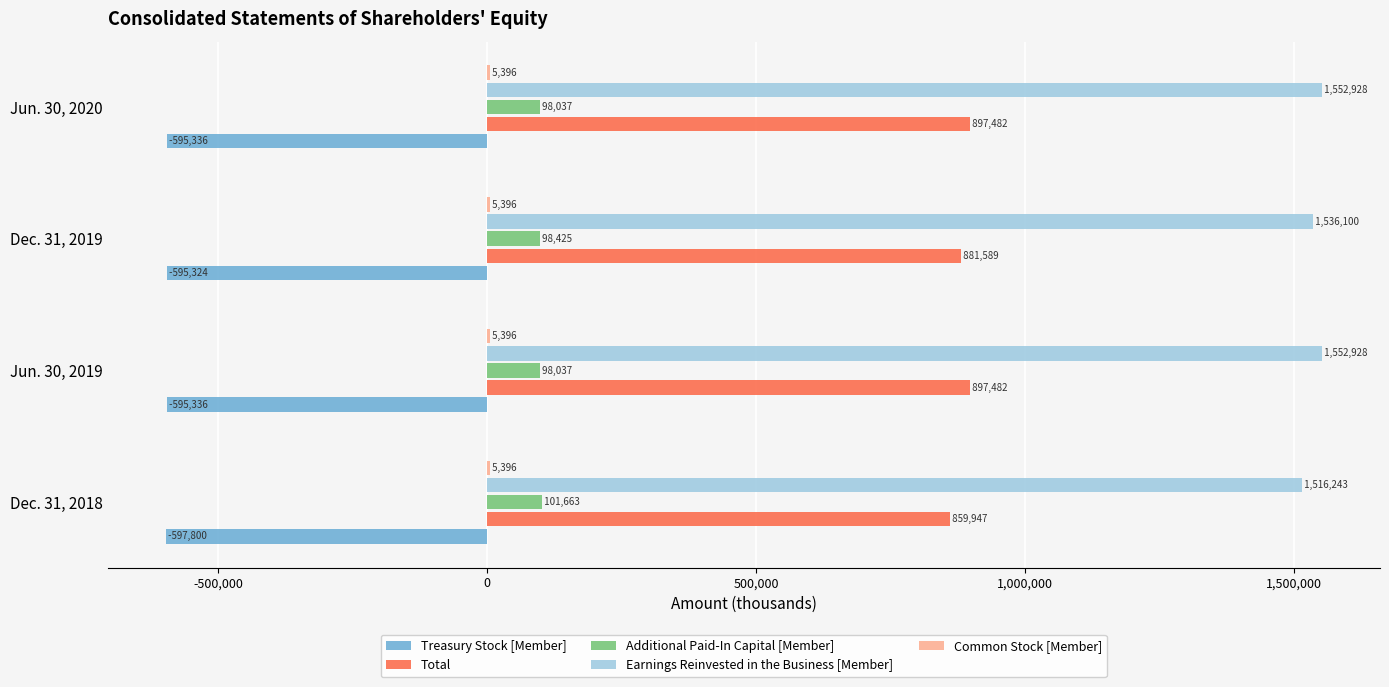

At which label does Additional Paid-In Capital [Member] reach its peak?

Dec. 31, 2018